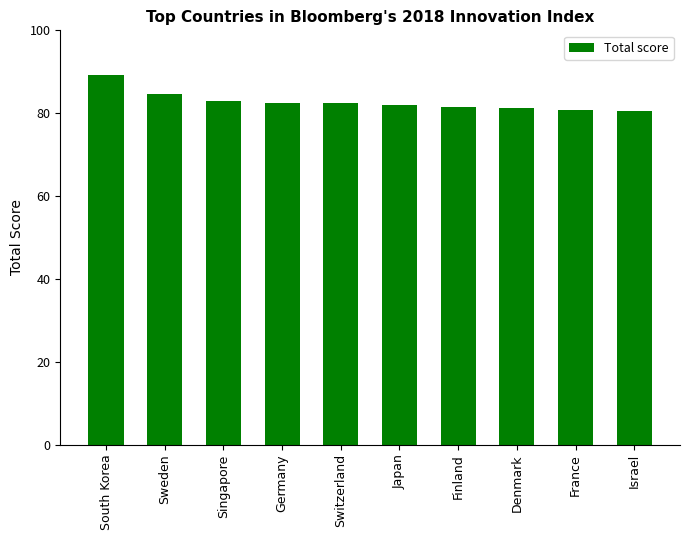

Which category has the highest value across all series?

South Korea